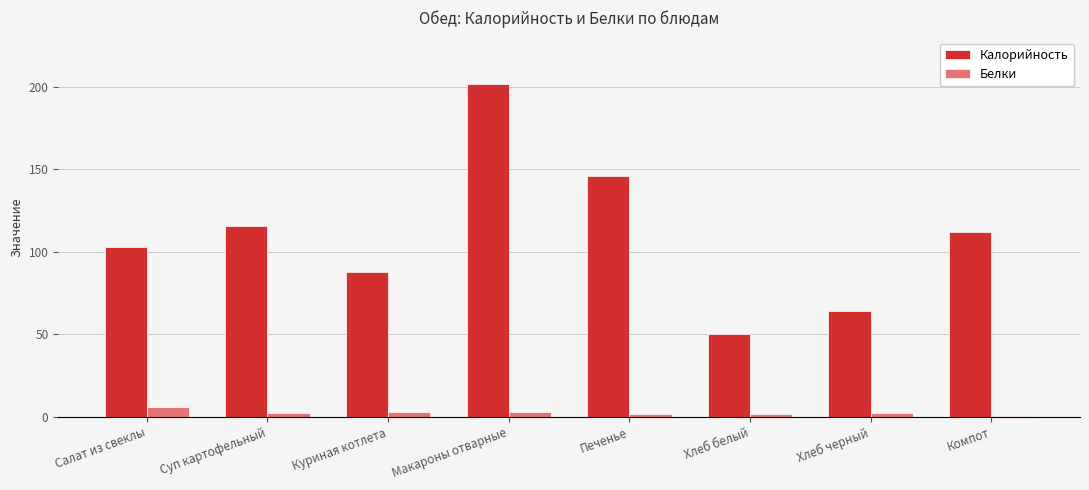

What is the sum of all Калорийность values?

880.8